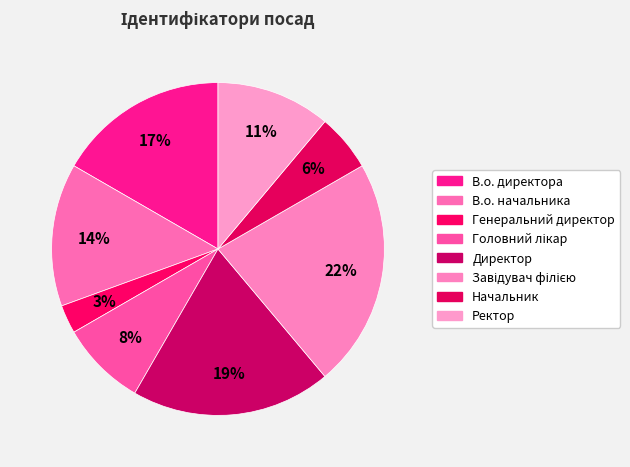

What percentage is NOT represented by Ректор?

88.9%